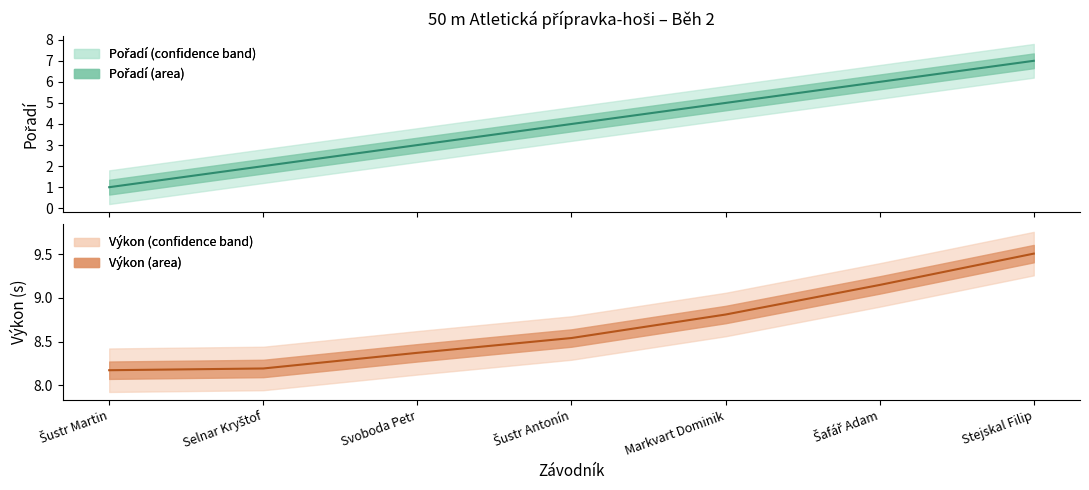

What is the difference between the second highest and minimum values in the Pořadí (line) series?

5.0